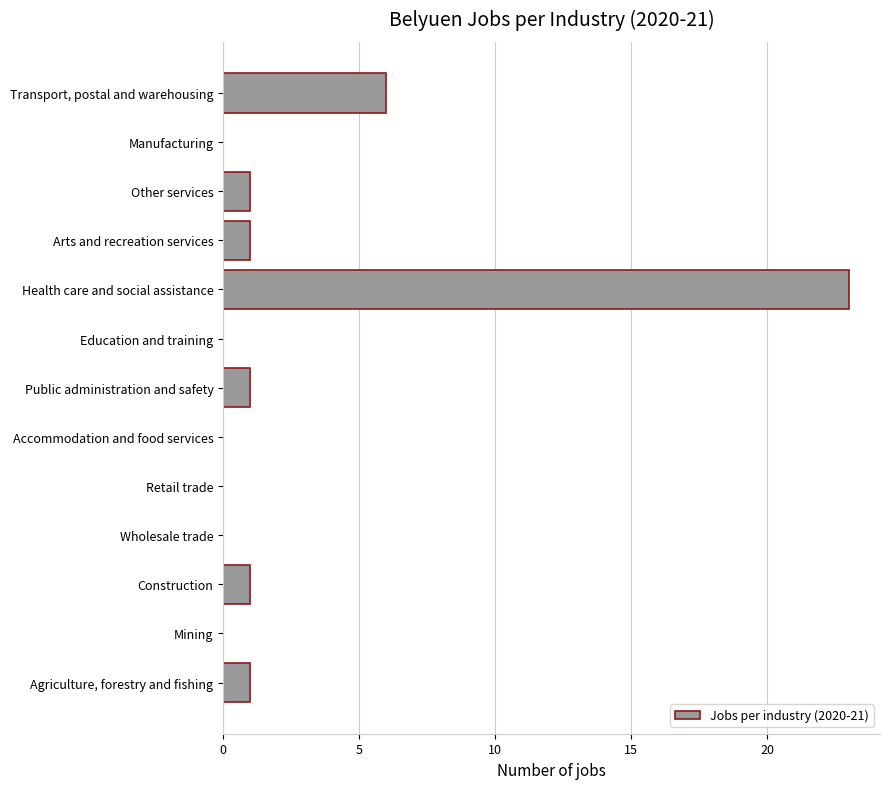

Where is the data nearest to the value 11?

Transport, postal and warehousing